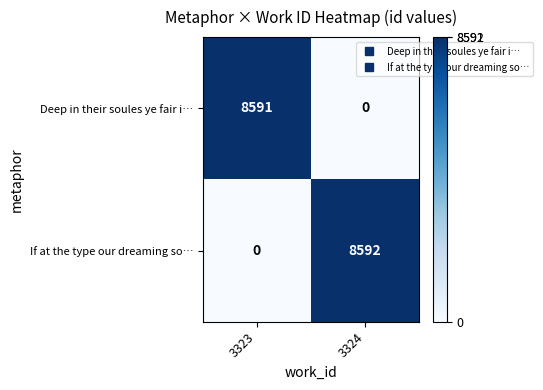

What is the average value of the If at the type our dreaming so… series?

4296